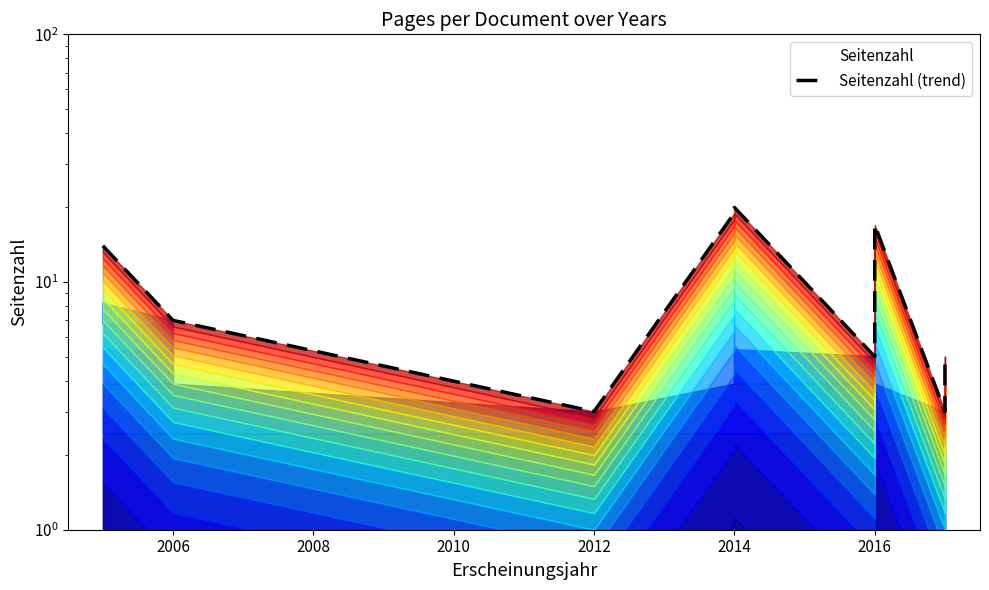

True or false: the data has more than 1 interior local peaks.

True